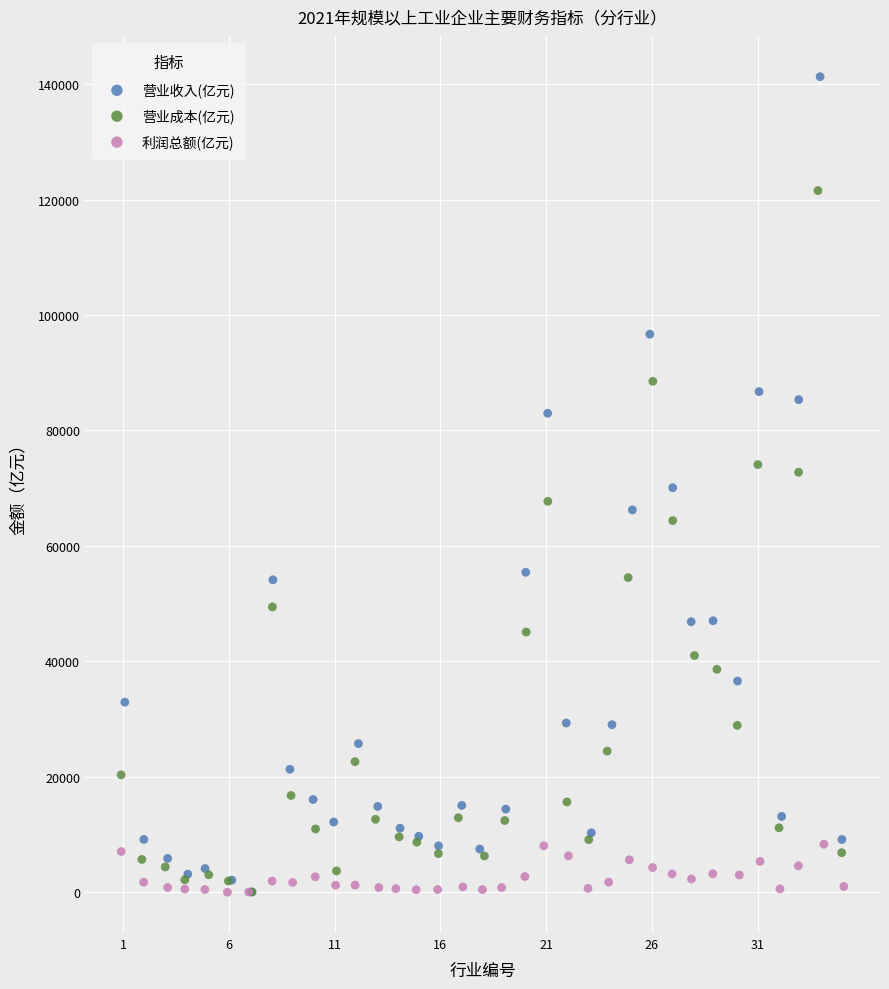

Which series reaches the maximum Y coordinate?

营业收入(亿元)